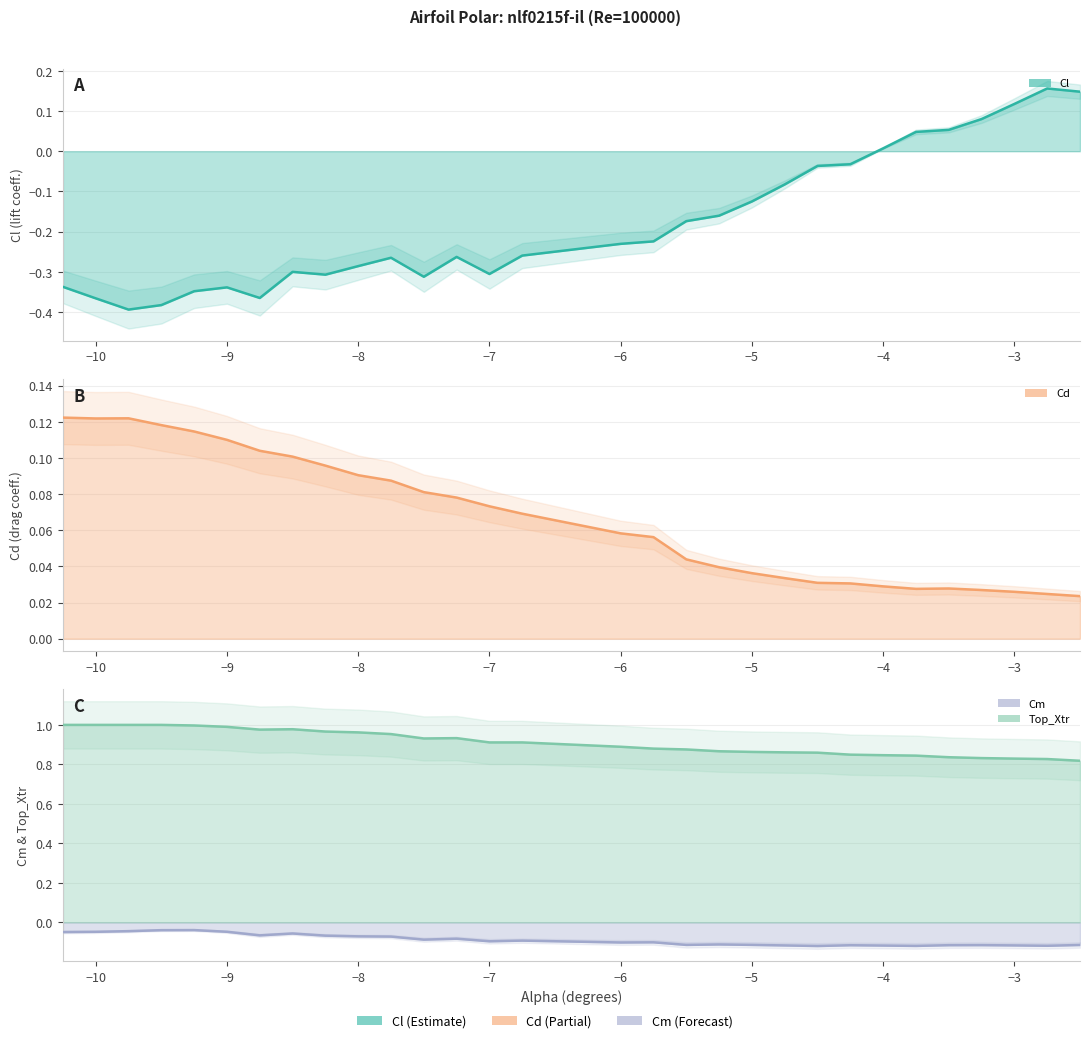

Which series has the largest total across all categories?

Top_Xtr